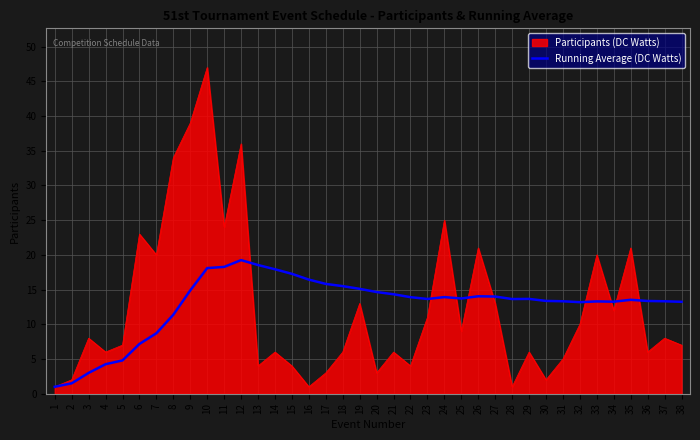

The value of Participants (DC Watts) at 6 is 14.4. True or false?

False